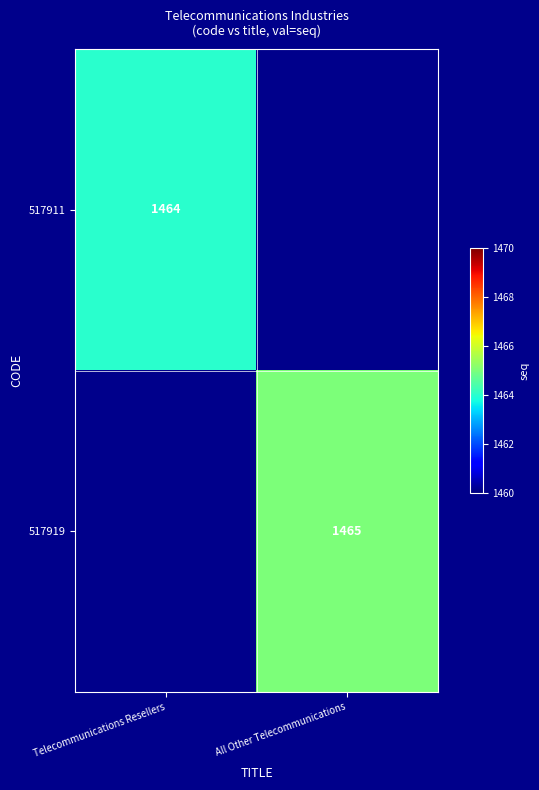

True or false: 517911 has a value of 1956 at Telecommunications Resellers.

False